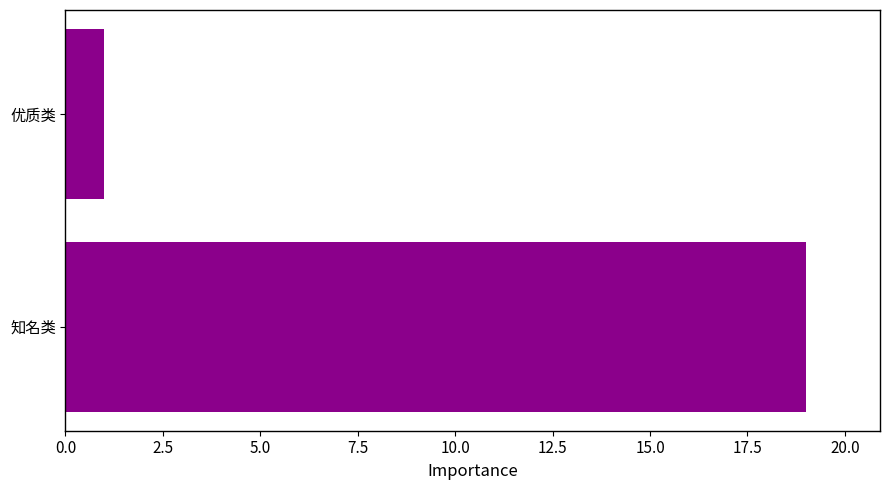

What is the average value?

10